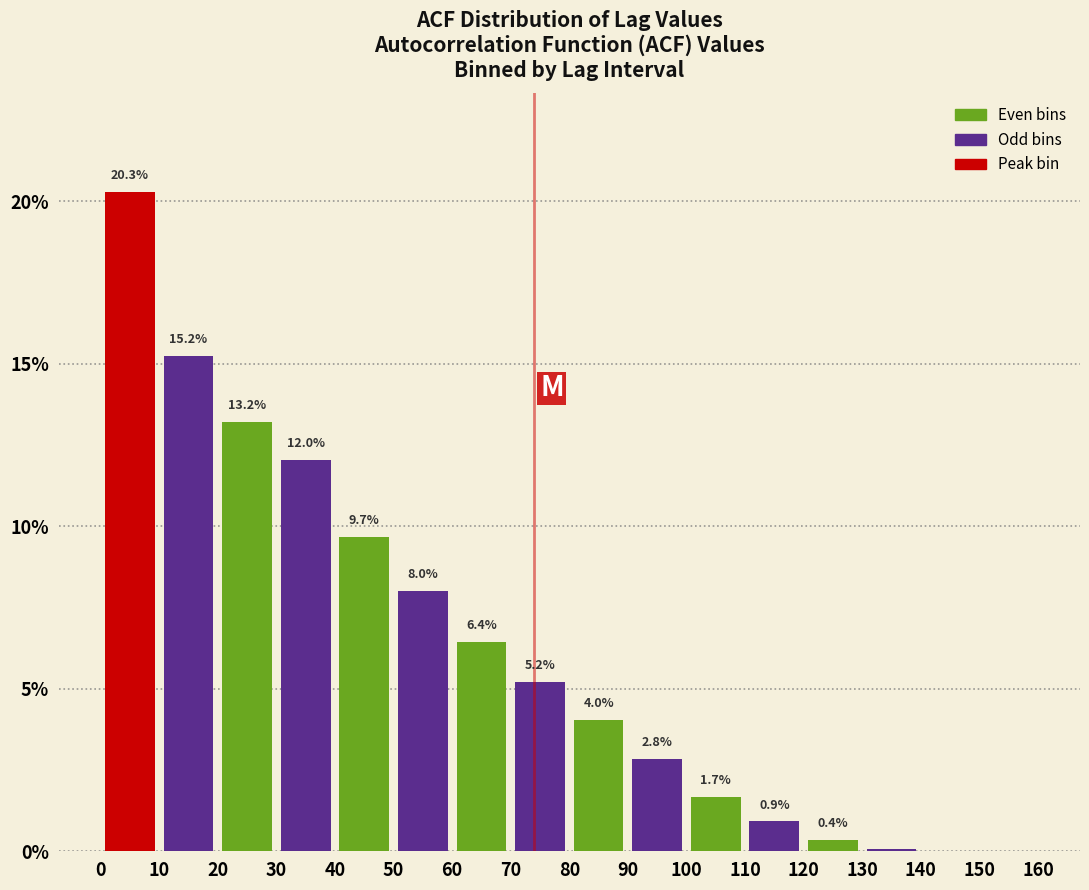

Which range on the x-axis has the tallest bar?

0 to 10